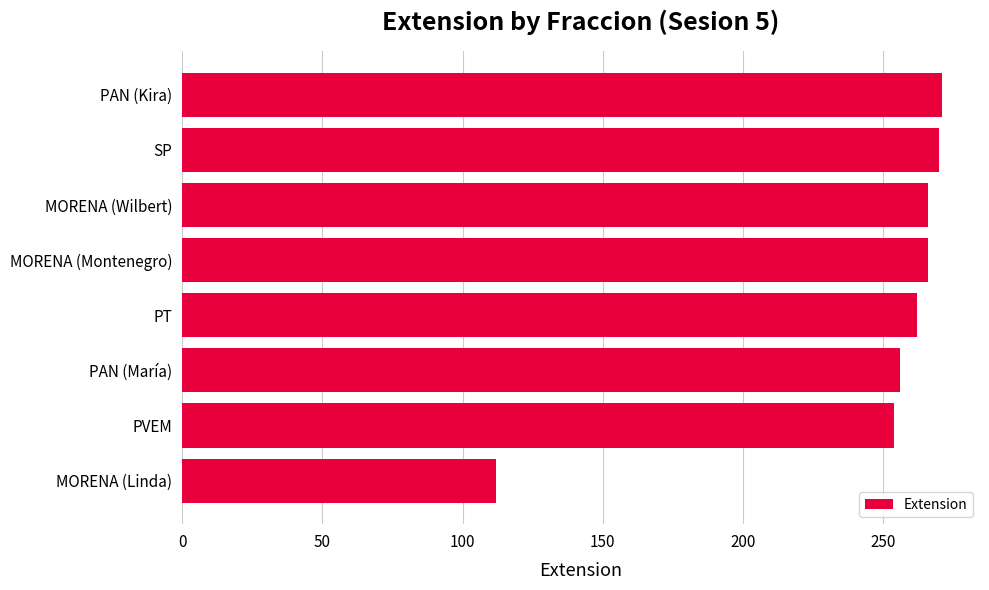

Does the chart contain any negative values?

No